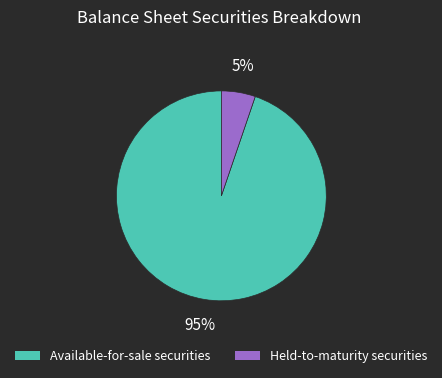

To the nearest percent, what is the difference between the Held-to-maturity securities and Available-for-sale securities slice percentages?

90%